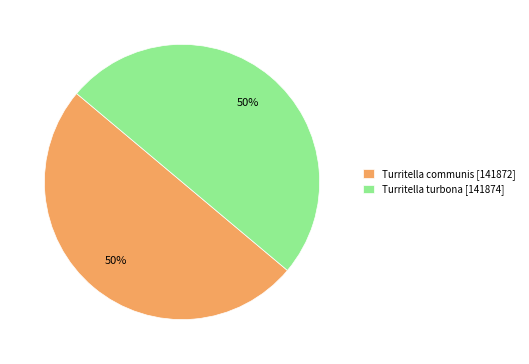

Combined, do Turritella communis [141872] and Turritella turbona [141874] account for over 50%?

Yes